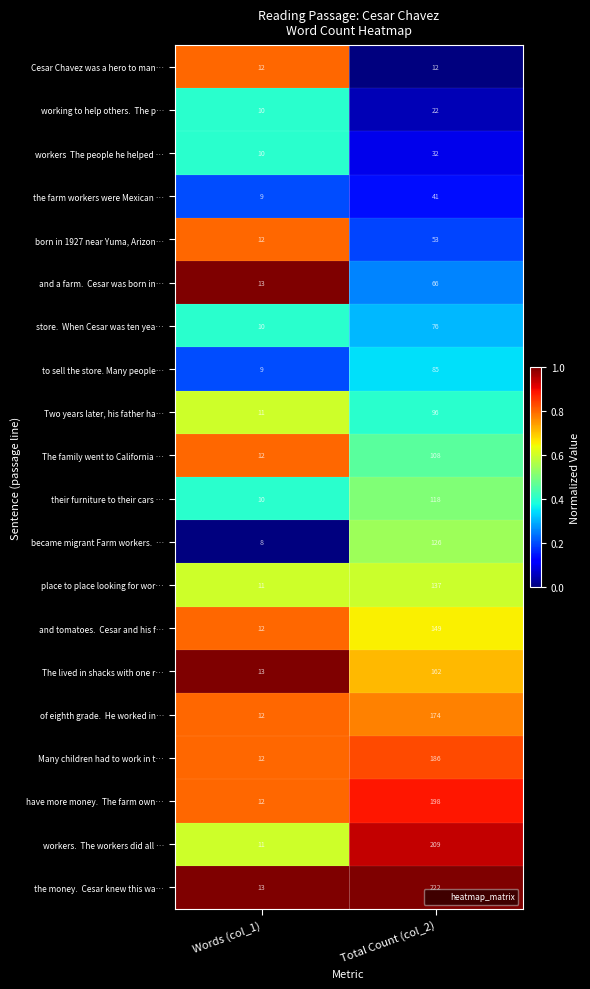

At which category is the sum across all series the highest?

Total Count (col_2)